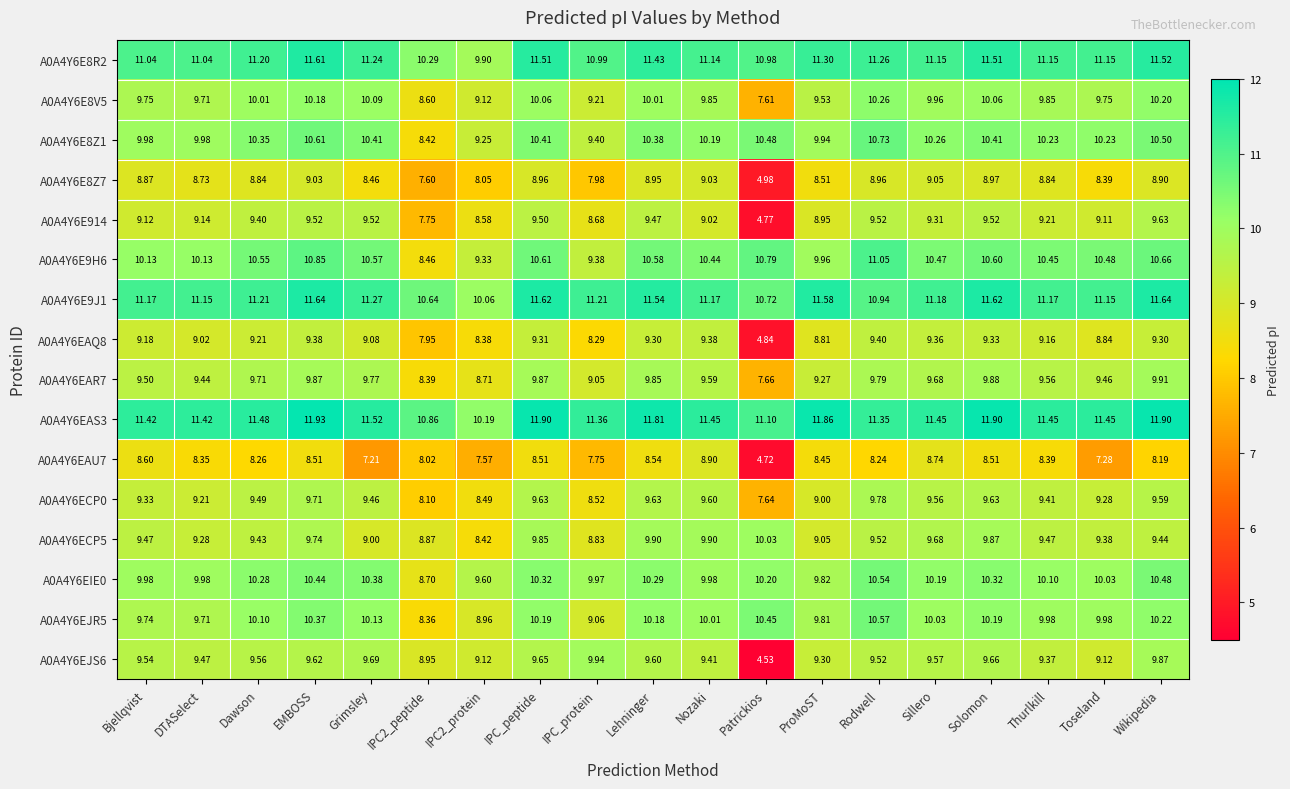

At which category does the chart reach its peak across all series?

EMBOSS